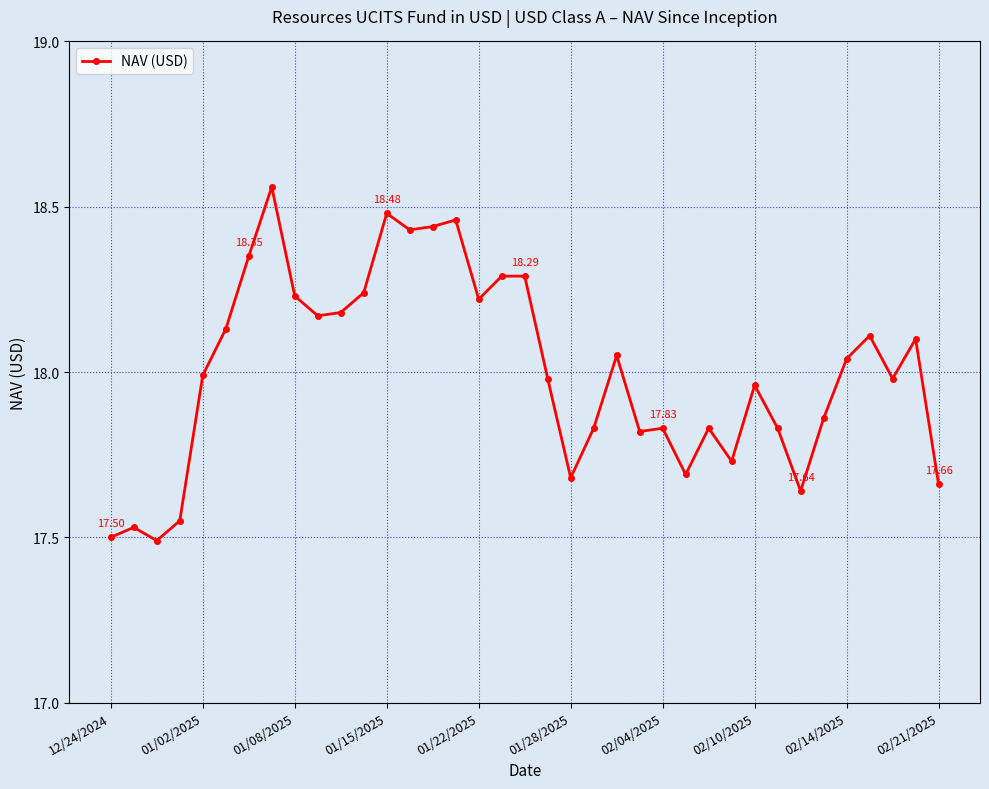

What is the difference between the maximum and second lowest values?

1.1